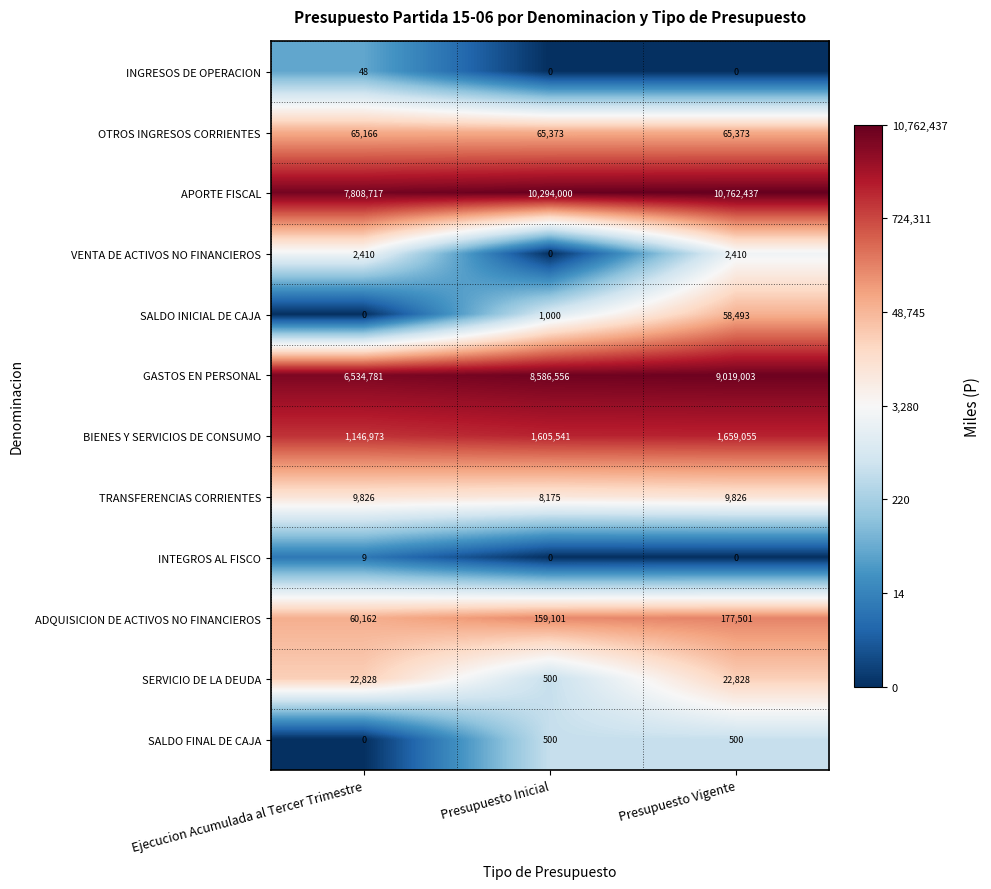

Rank the series by their maximum value, from highest to lowest.

APORTE FISCAL, GASTOS EN PERSONAL, BIENES Y SERVICIOS DE CONSUMO, ADQUISICION DE ACTIVOS NO FINANCIEROS, OTROS INGRESOS CORRIENTES, SALDO INICIAL DE CAJA, SERVICIO DE LA DEUDA, TRANSFERENCIAS CORRIENTES, VENTA DE ACTIVOS NO FINANCIEROS, SALDO FINAL DE CAJA, INGRESOS DE OPERACION, INTEGROS AL FISCO